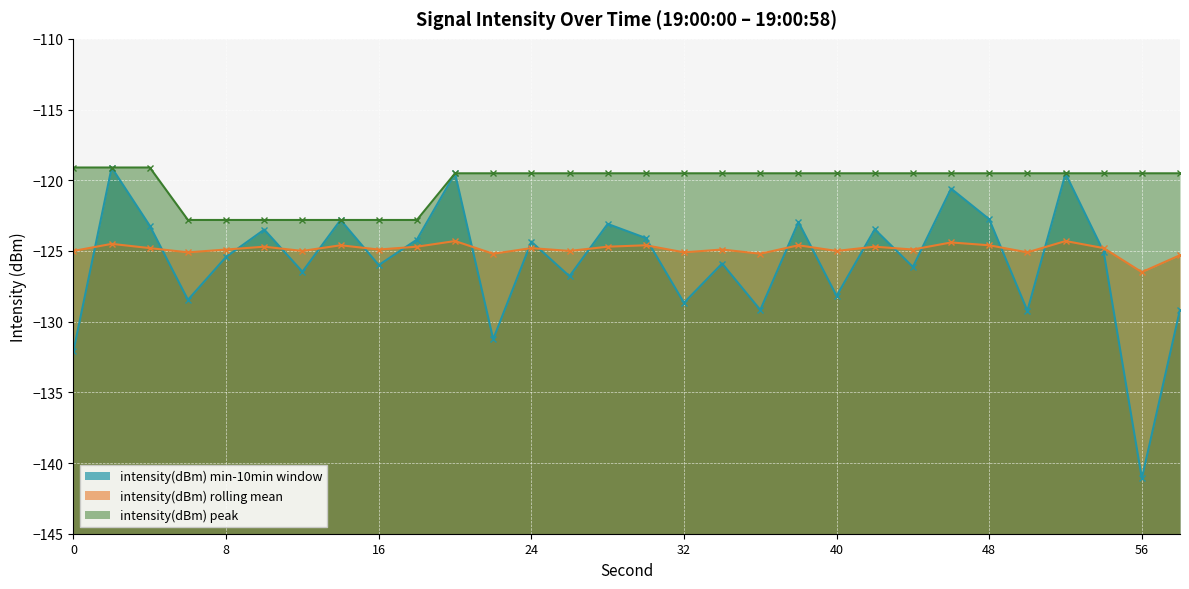

Reading left to right, extract all data points from this chart.

intensity(dBm) min-10min window: -132.1	-119.1	-123.2	-128.5	-125.4	-123.5	-126.5	-122.8	-126.0	-124.2	-119.5	-131.2	-124.3	-126.8	-123.1	-124.1	-128.7	-125.9	-129.2	-123.0	-128.2	-123.5	-126.1	-120.6	-122.8	-129.2	-119.5	-125.1	-141.1	-129.2
intensity(dBm) rolling mean: -125.0	-124.5	-124.8	-125.1	-124.9	-124.7	-125.0	-124.6	-124.9	-124.7	-124.3	-125.2	-124.8	-125.0	-124.7	-124.6	-125.1	-124.9	-125.2	-124.6	-125.0	-124.7	-124.9	-124.4	-124.6	-125.1	-124.3	-124.8	-126.5	-125.3
intensity(dBm) peak: -119.1	-119.1	-119.1	-122.8	-122.8	-122.8	-122.8	-122.8	-122.8	-122.8	-119.5	-119.5	-119.5	-119.5	-119.5	-119.5	-119.5	-119.5	-119.5	-119.5	-119.5	-119.5	-119.5	-119.5	-119.5	-119.5	-119.5	-119.5	-119.5	-119.5